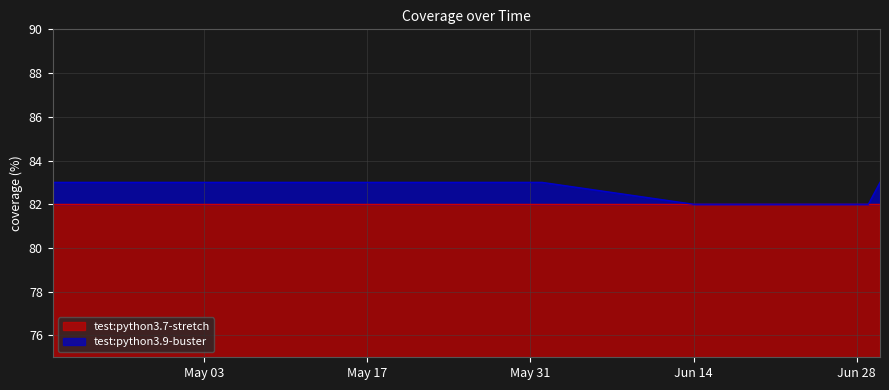

True or false: there are more than 2 points higher than both neighbors.

False